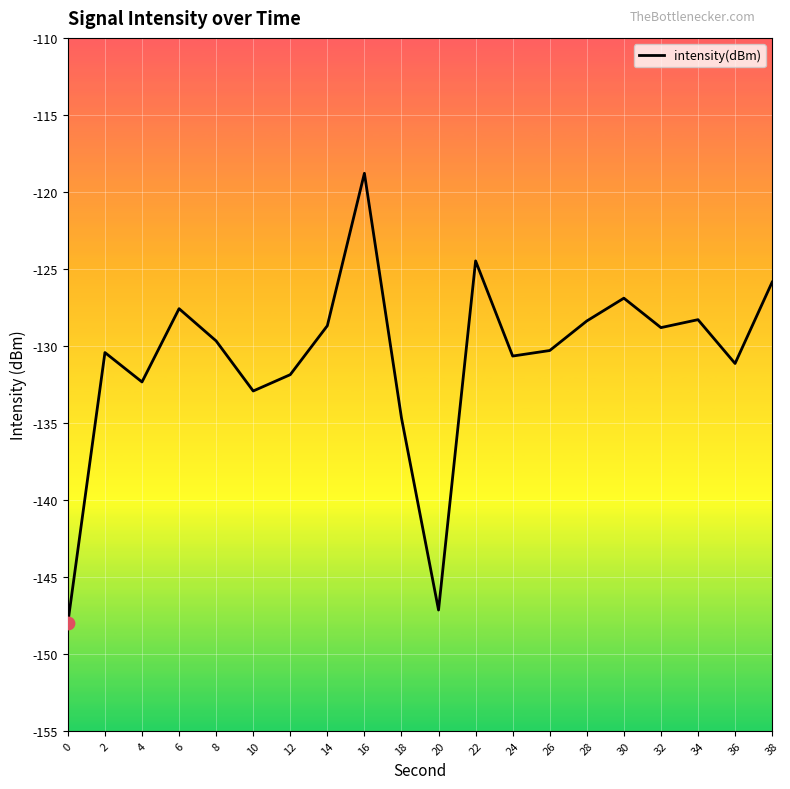

What is the change in value from 10 to 24?

+2.3